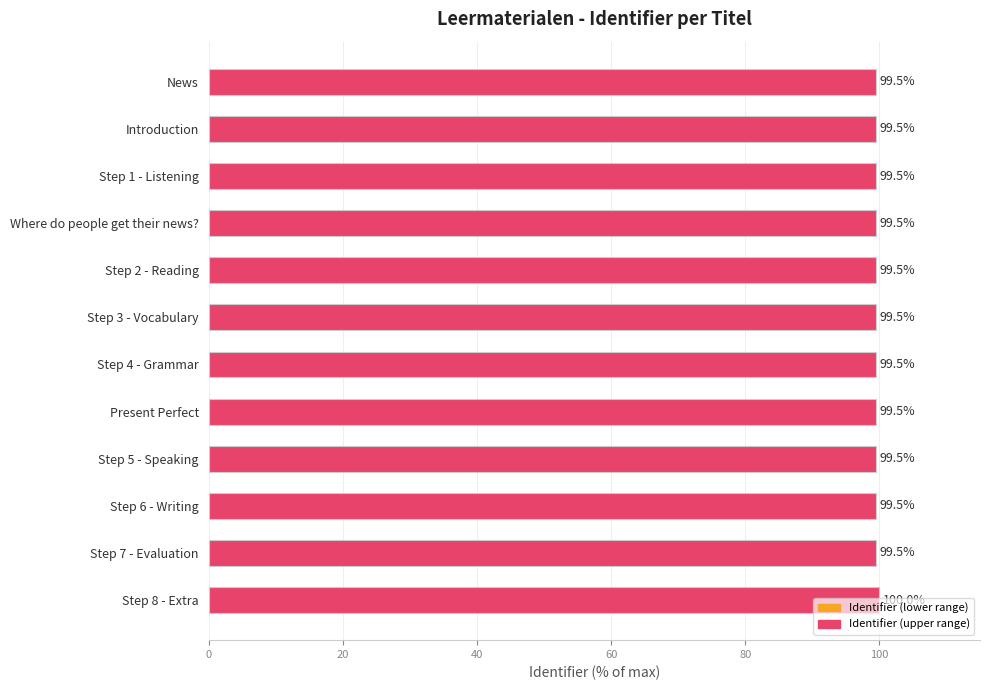

How many values are between 99 and 100?

12